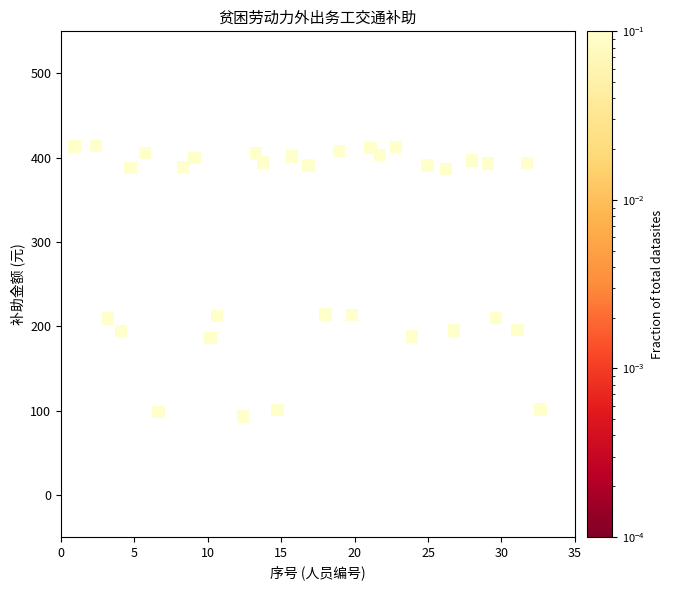

What is the range of Y values (max minus min)?

321.2